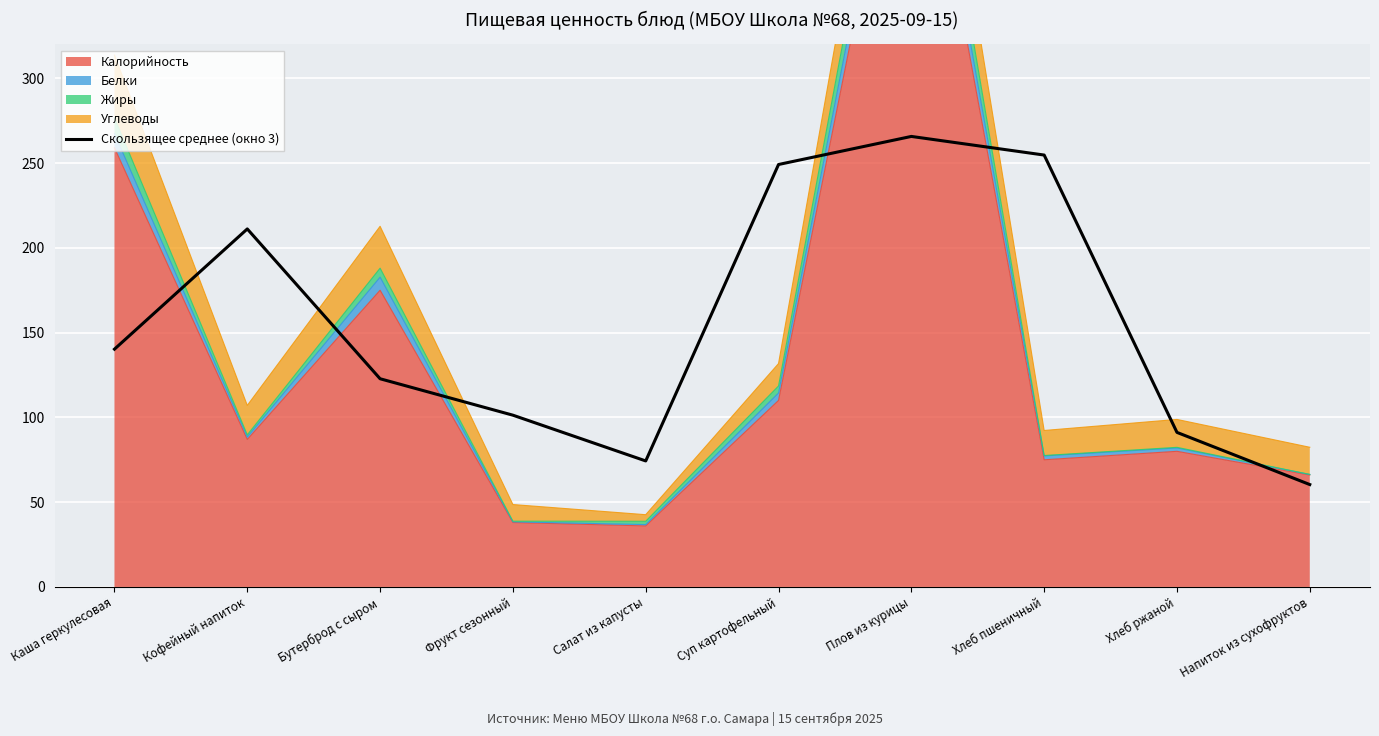

How many points are lower than both their immediate neighbors (excluding endpoints)?

1